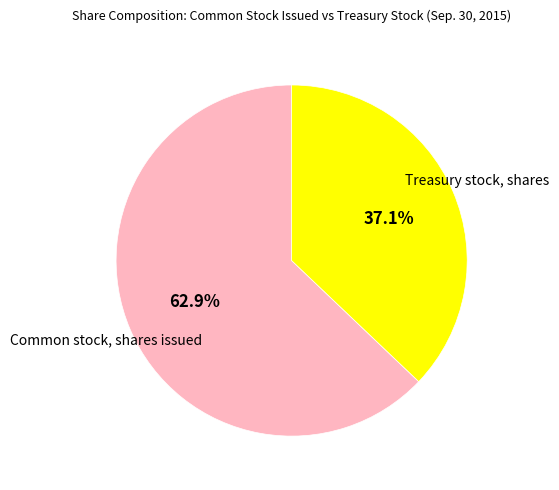

Between Treasury stock, shares and Common stock, shares issued, which is larger?

Common stock, shares issued